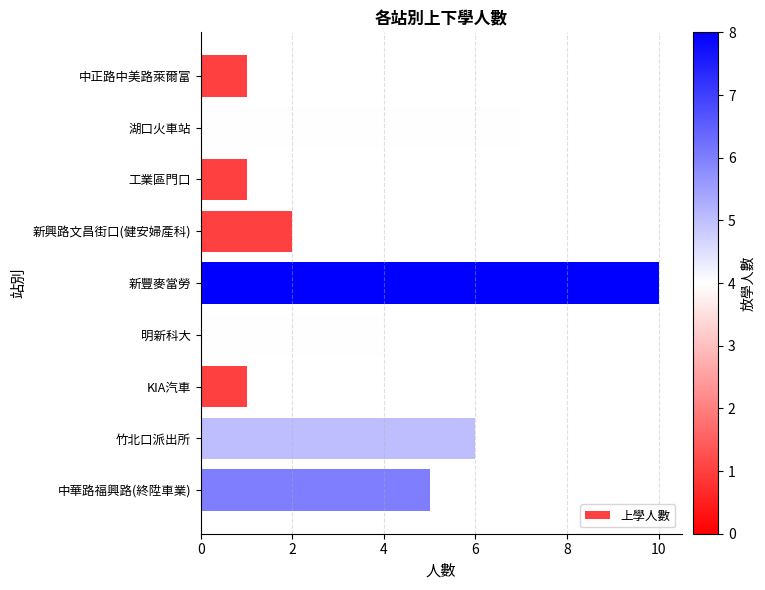

What is the sum of the values at 竹北口派出所 and KIA汽車?

7